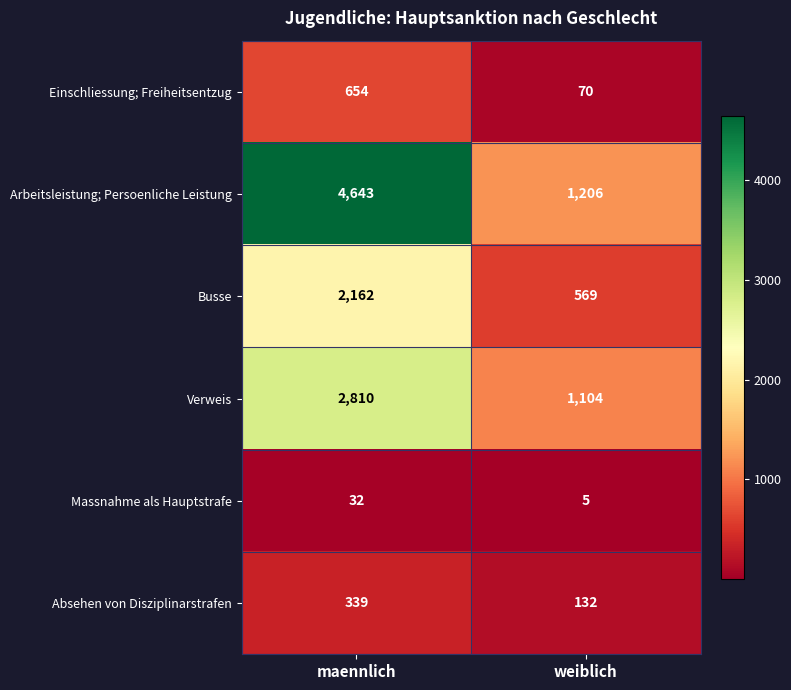

Between maennlich and weiblich, which series saw the biggest shift?

Arbeitsleistung; Persoenliche Leistung